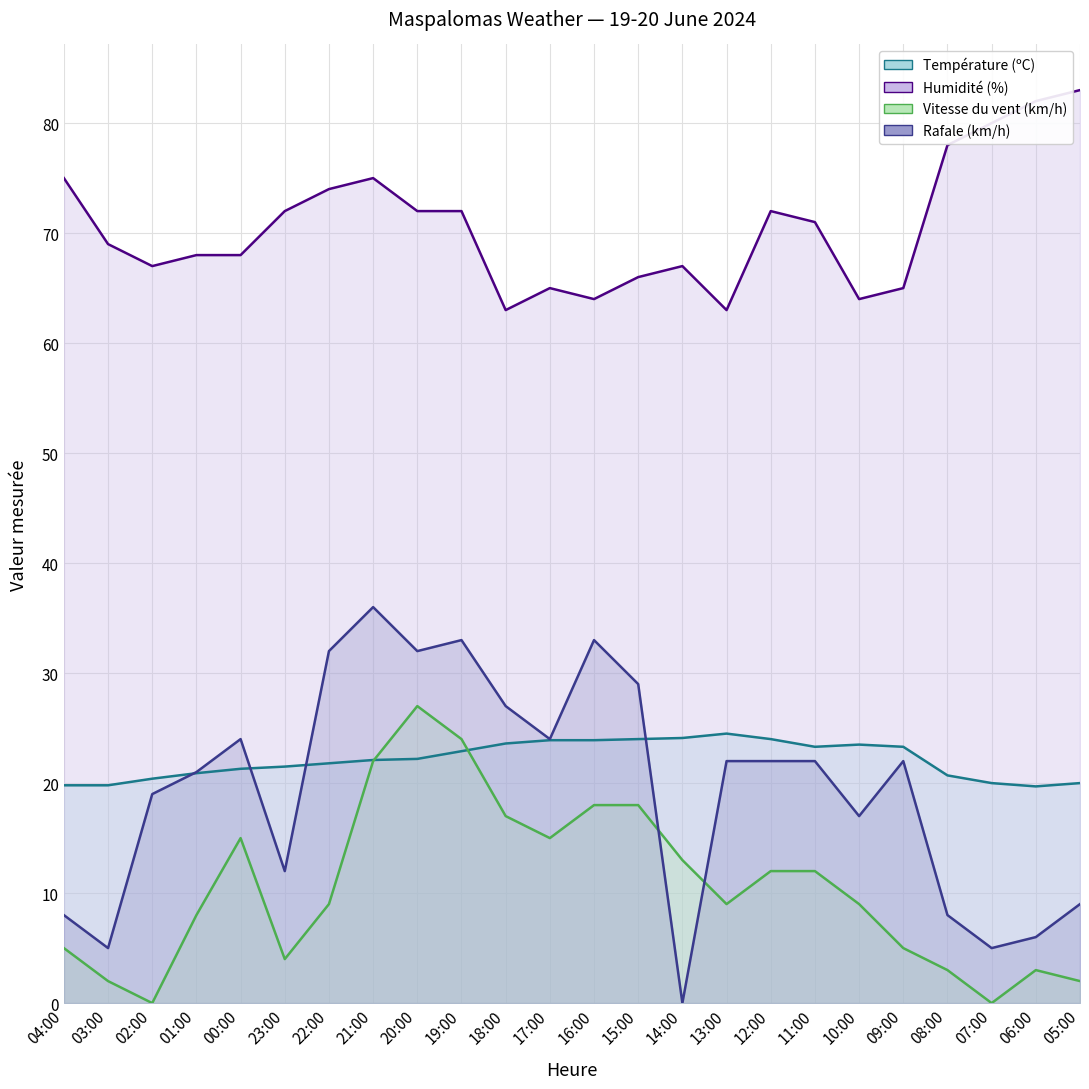

Which series has the largest range (max minus min)?

Rafale (km/h)